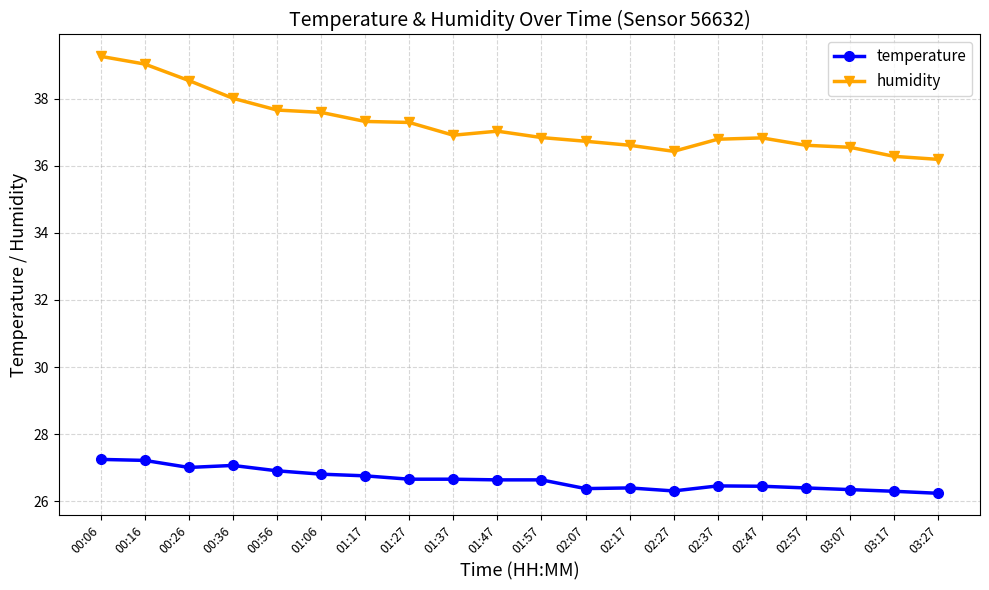

Is it true that humidity equals 36.8 at 02:47?

True